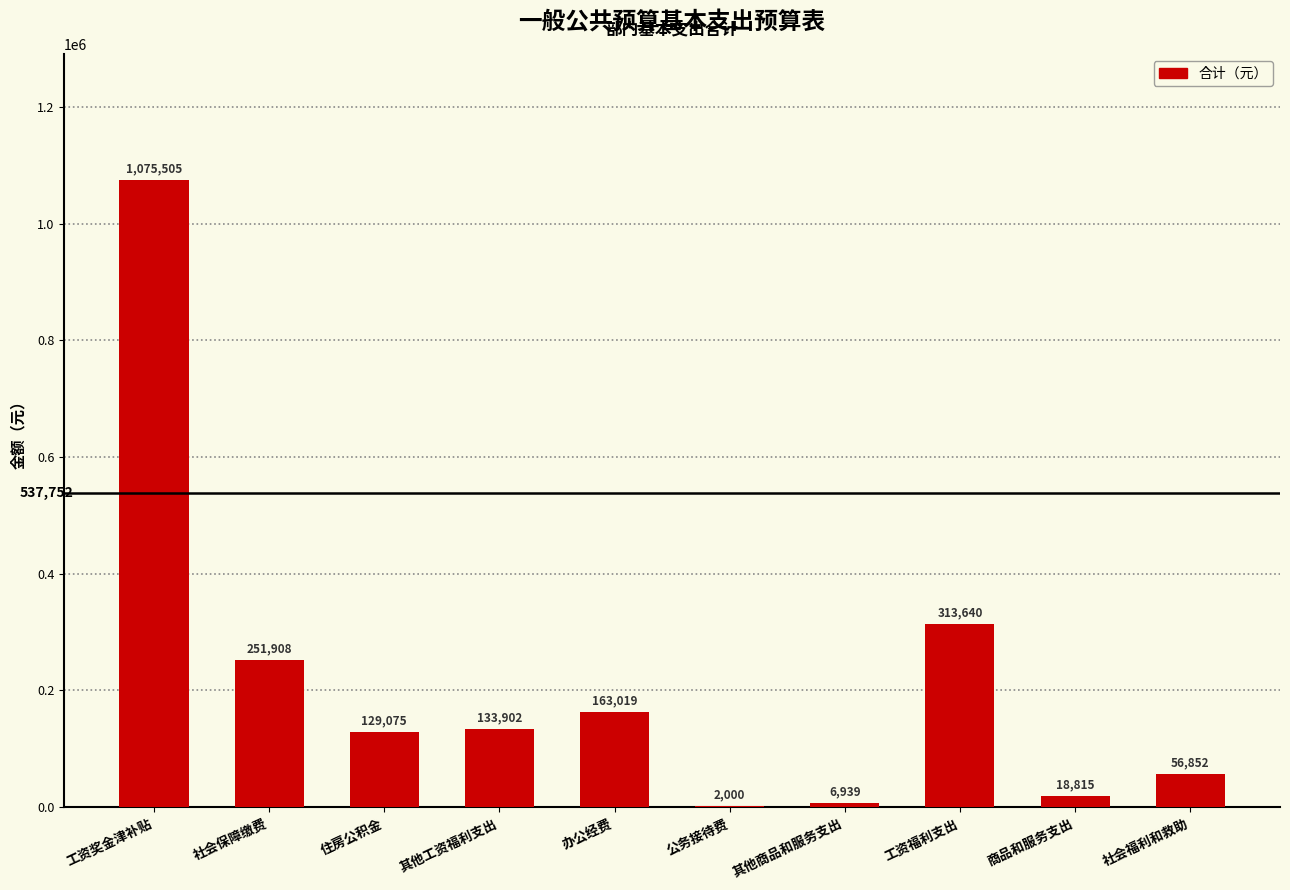

The value at 公务接待费 is 2000.0. True or false?

True